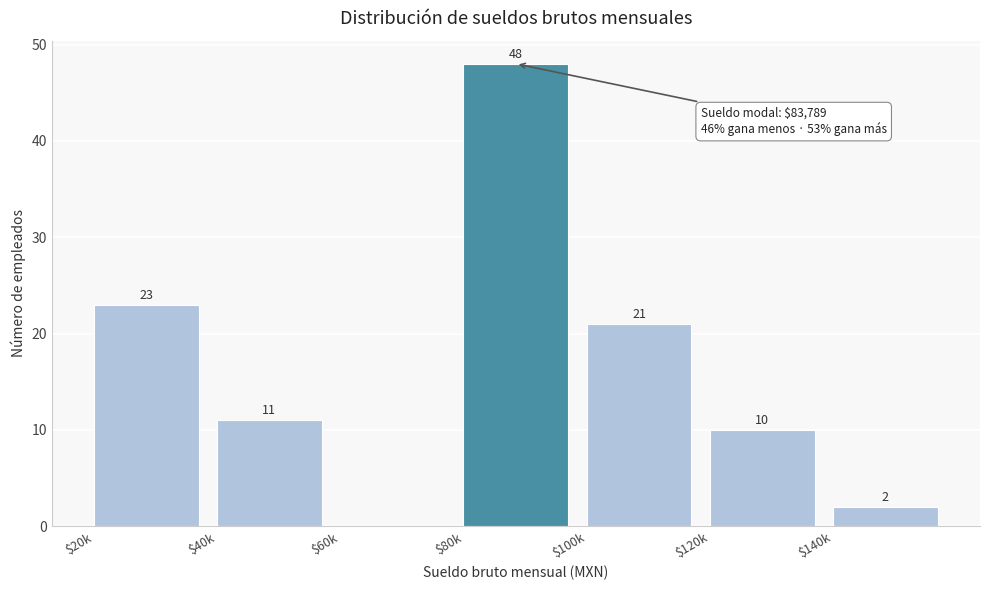

At which label does the data first exceed 11?

$20k